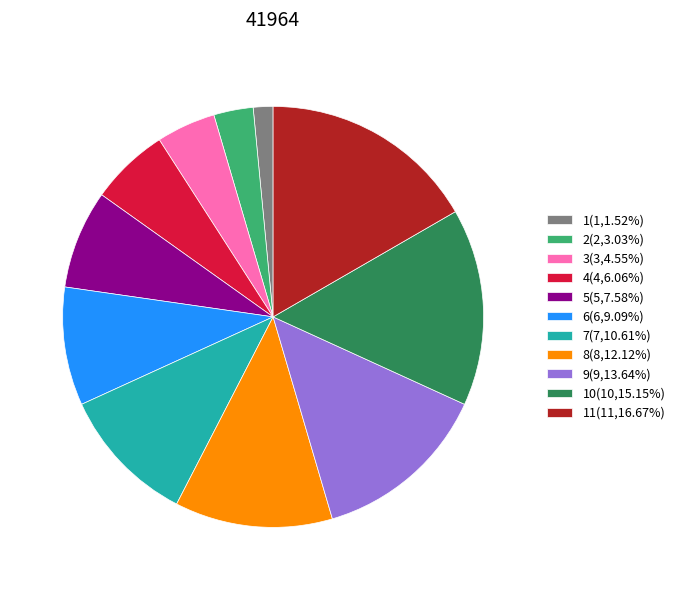

What is the ratio of the value at 5(5,7.58%) to the value at 1(1,1.52%)?

5.0